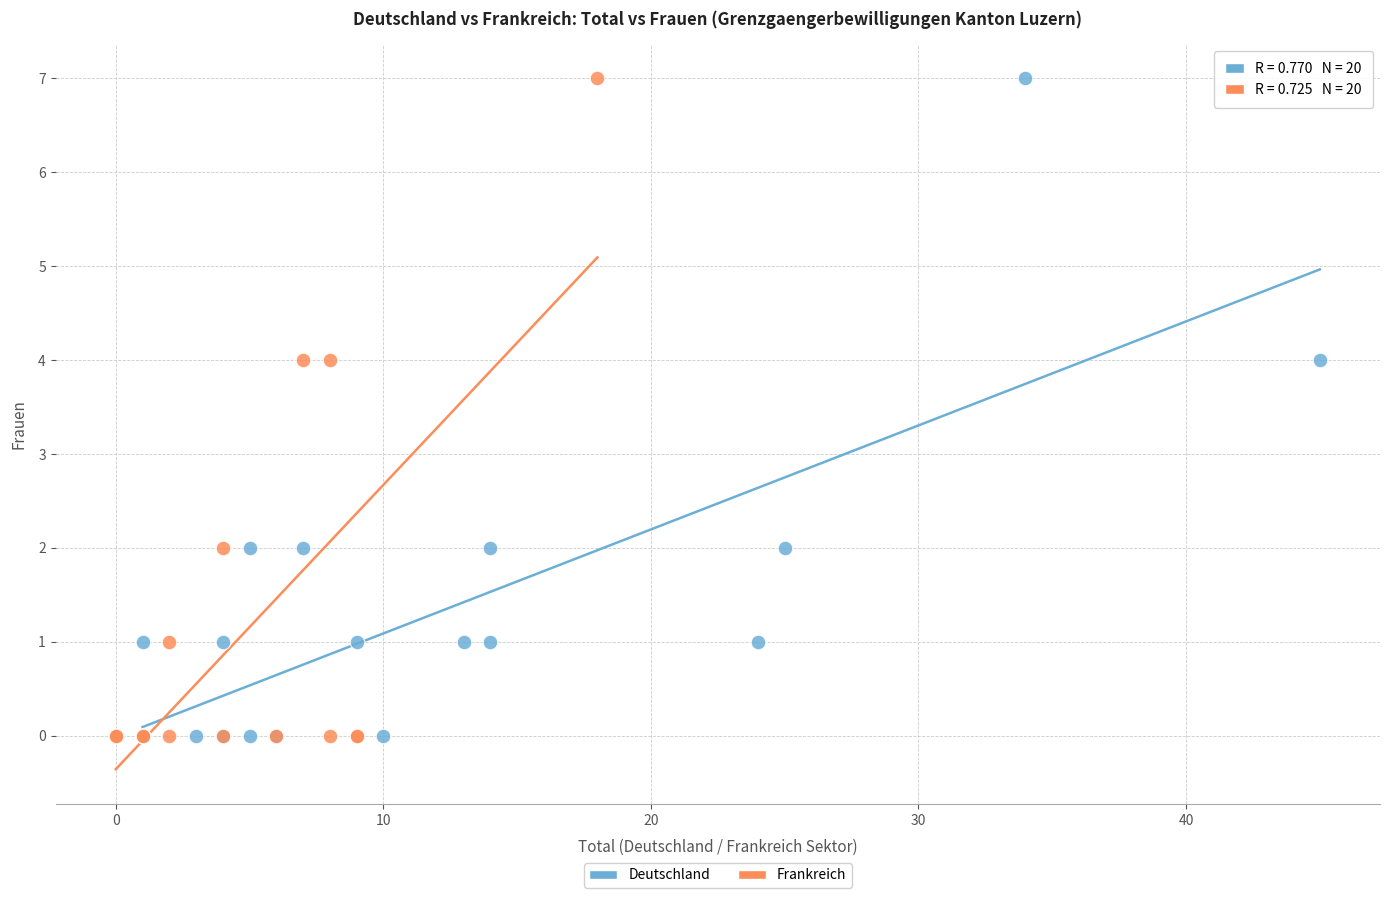

What are all the series names shown in the legend?

Deutschland, Frankreich